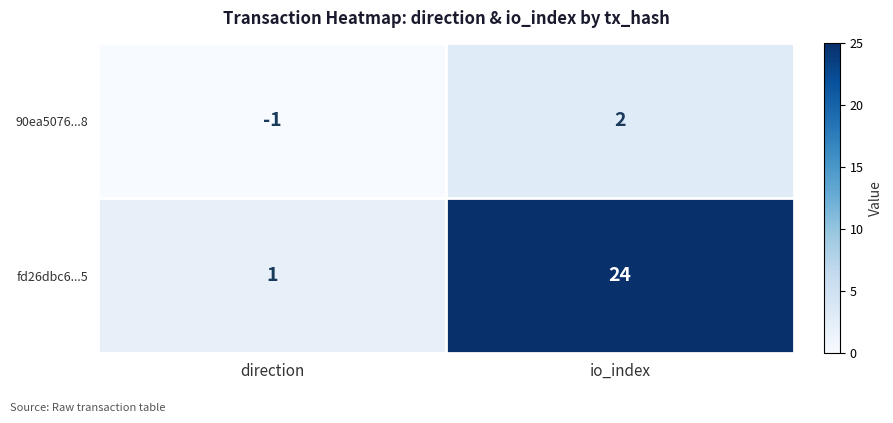

The value of fd26dbc6...5 at direction is 1. True or false?

True